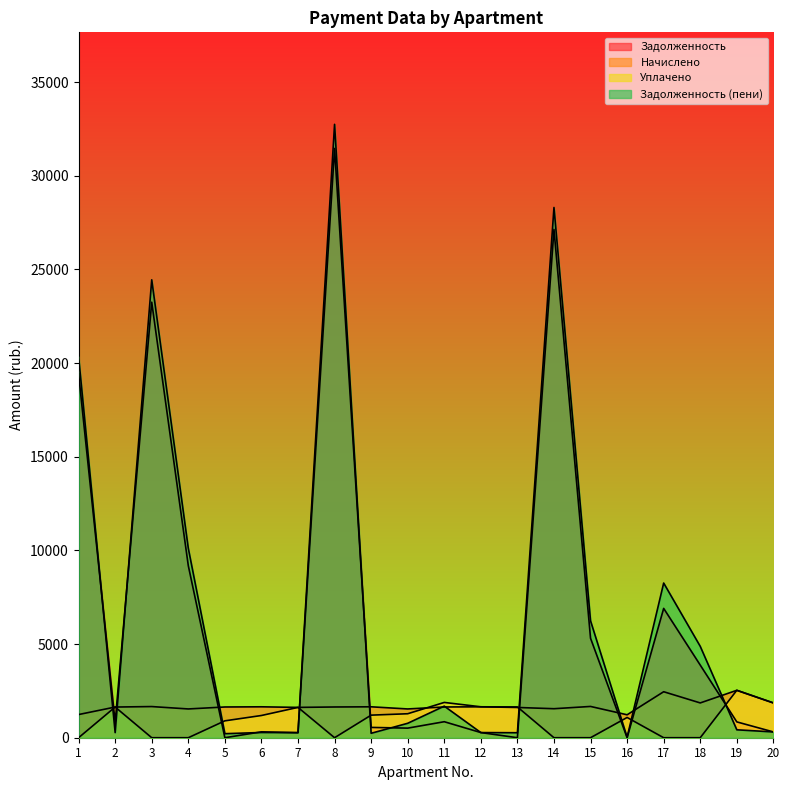

What is the spread (max minus min) of values at 14?

28307.7